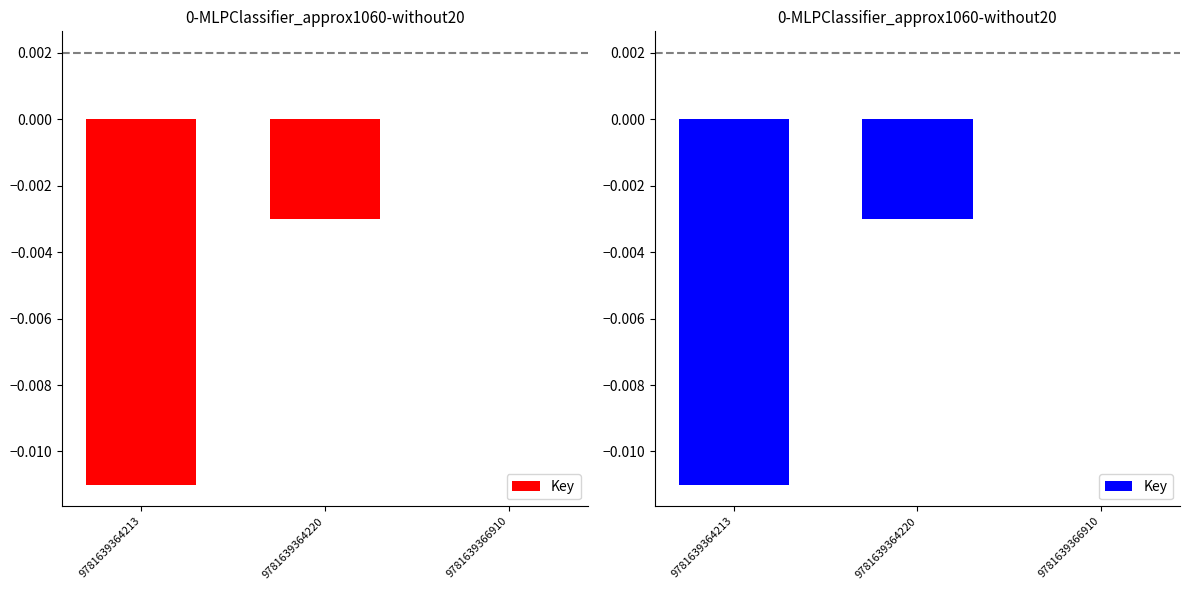

At which category does the chart reach its minimum across all series?

9781639364213